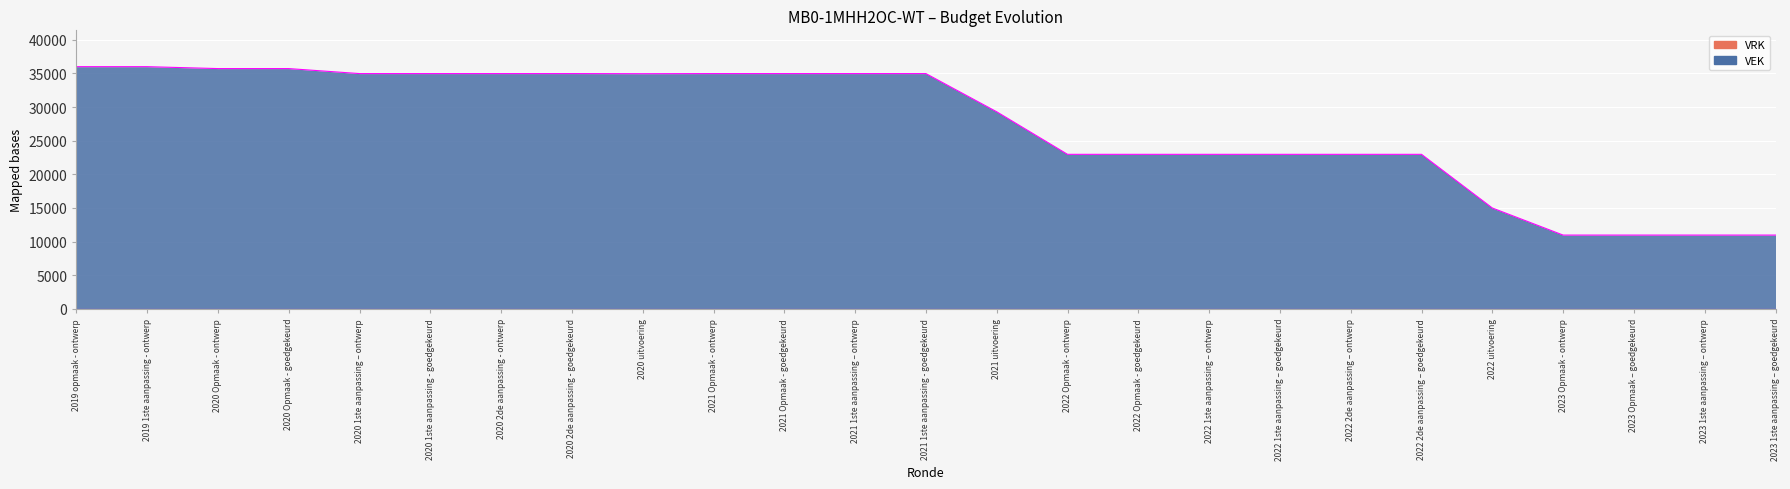

Where is the data nearest to the value 23486?

2022 Opmaak - ontwerp